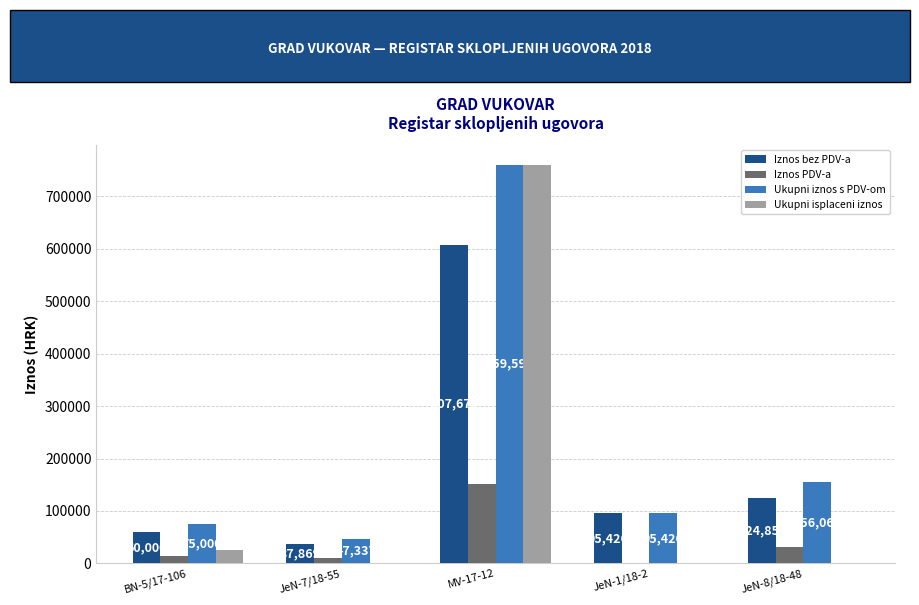

How many data points in Ukupni isplaceni iznos are above 0?

2